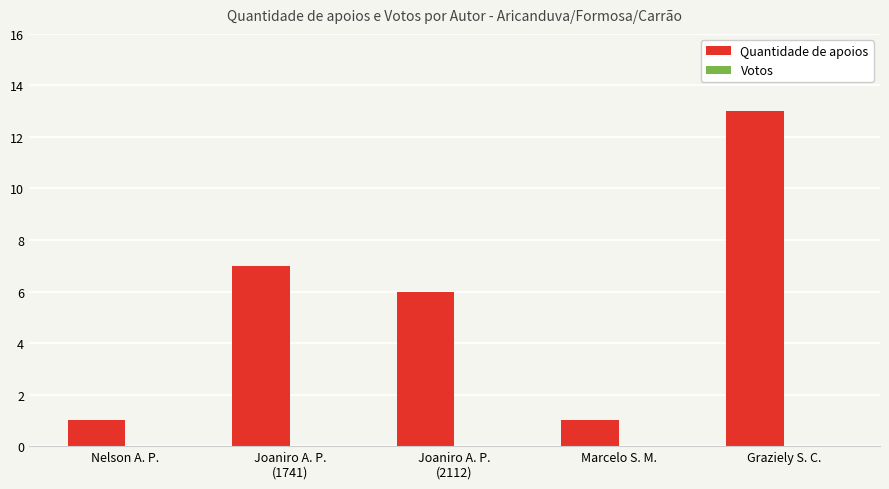

The value at Graziely S. C. is 13. True or false?

True